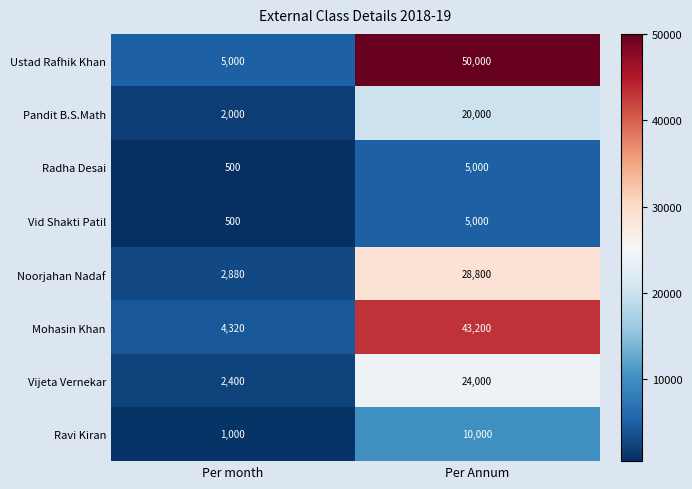

How many series are shown in this chart?

8